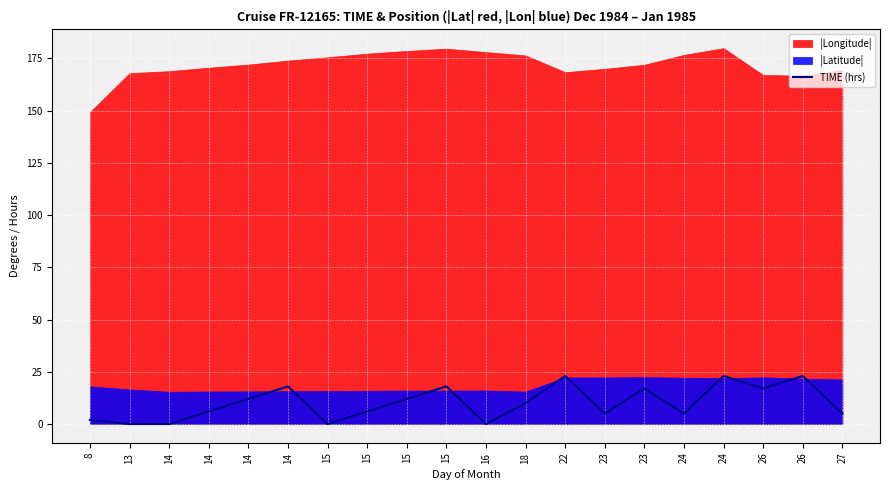

How many lines are shown in the chart?

1